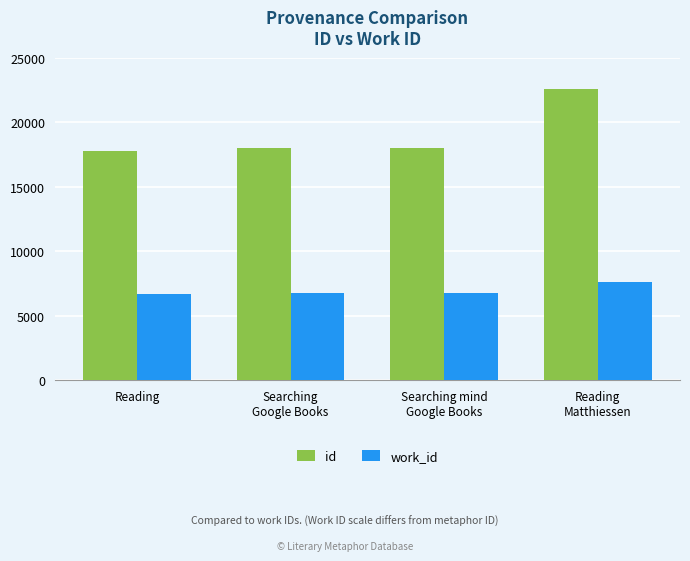

Which series has the largest total across all categories?

id